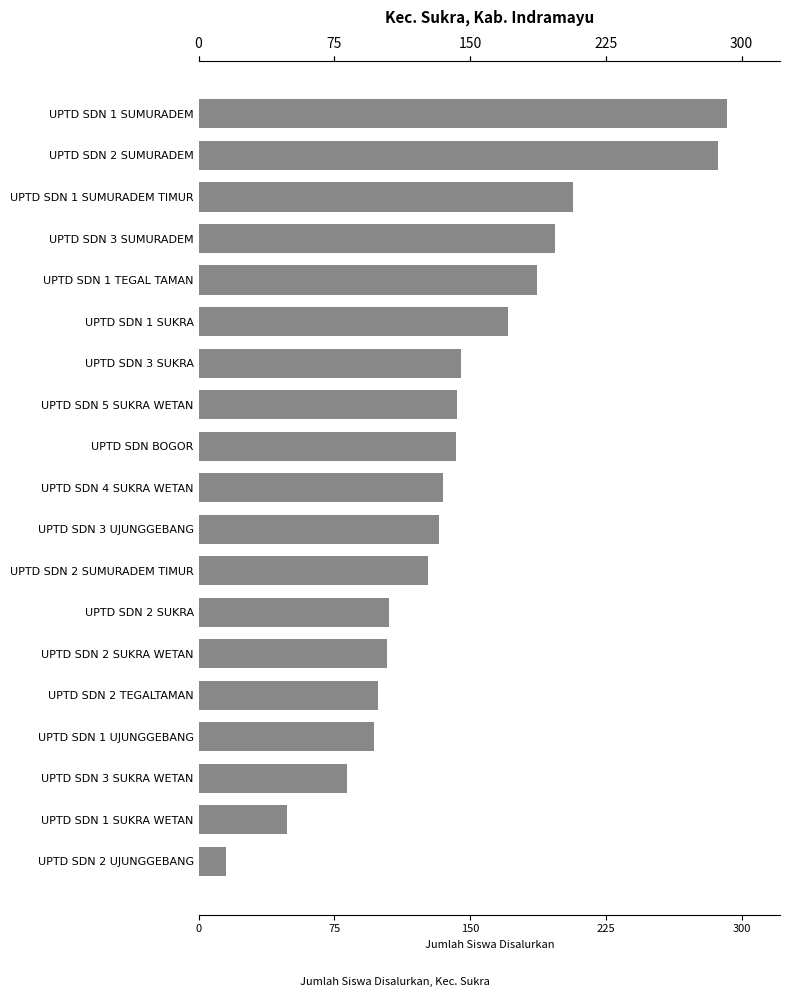

Approximately how many times larger is the value at UPTD SDN 2 SUMURADEM compared to UPTD SDN BOGOR?

2.0